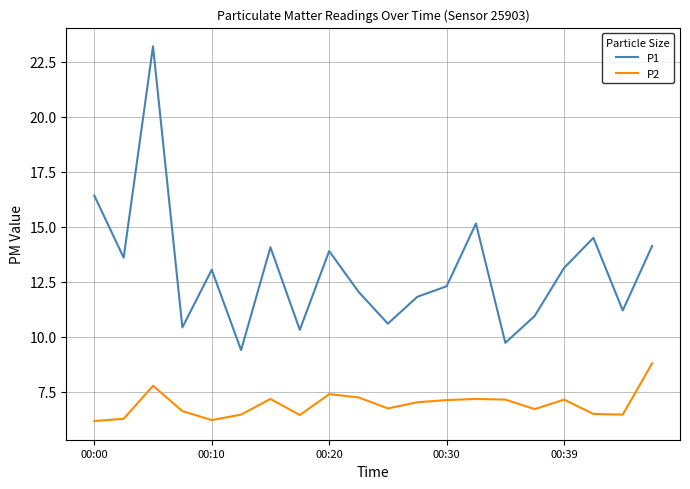

How many lines are shown in the chart?

2